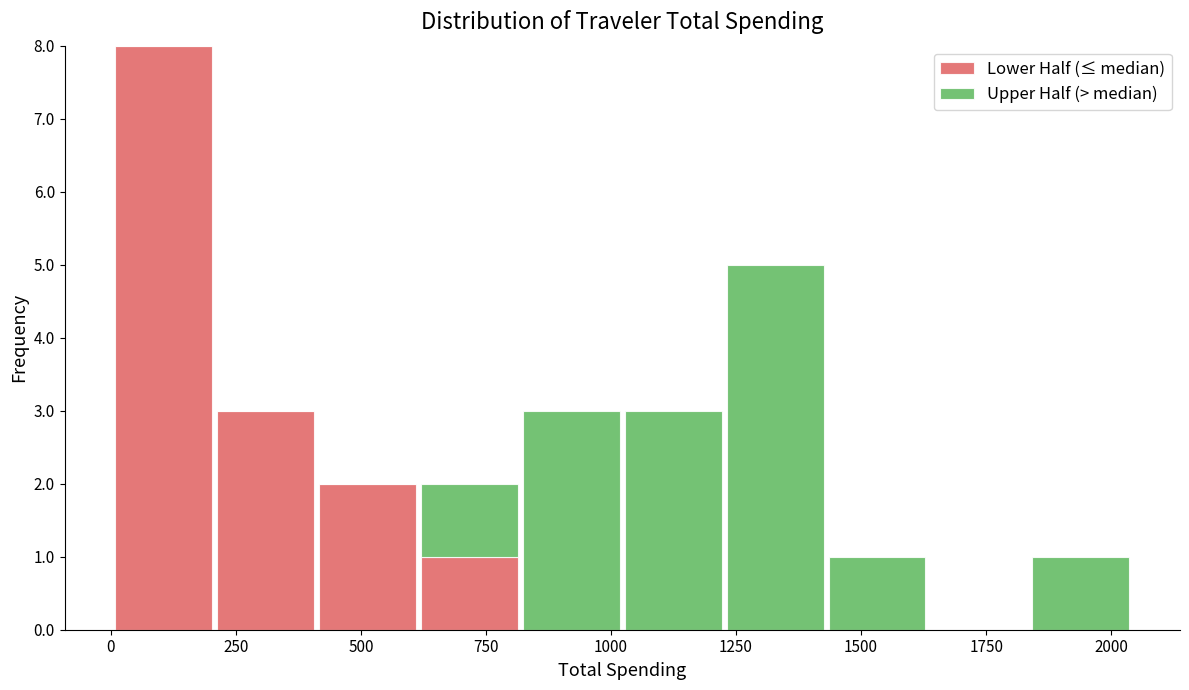

Reading left to right, transcribe this chart: for each stacked bar, give the range it covers on the x-axis and its total height. Neither the bar edges nor the heights are printed on the chart, so give them approximately, as read against the axes.

0 to 200: 8
200 to 400: 3
400 to 600: 2
600 to 800: 2
800 to 1000: 3
1000 to 1250: 3
1250 to 1450: 5
1450 to 1650: 1
1650 to 1850: 0
1850 to 2050: 1